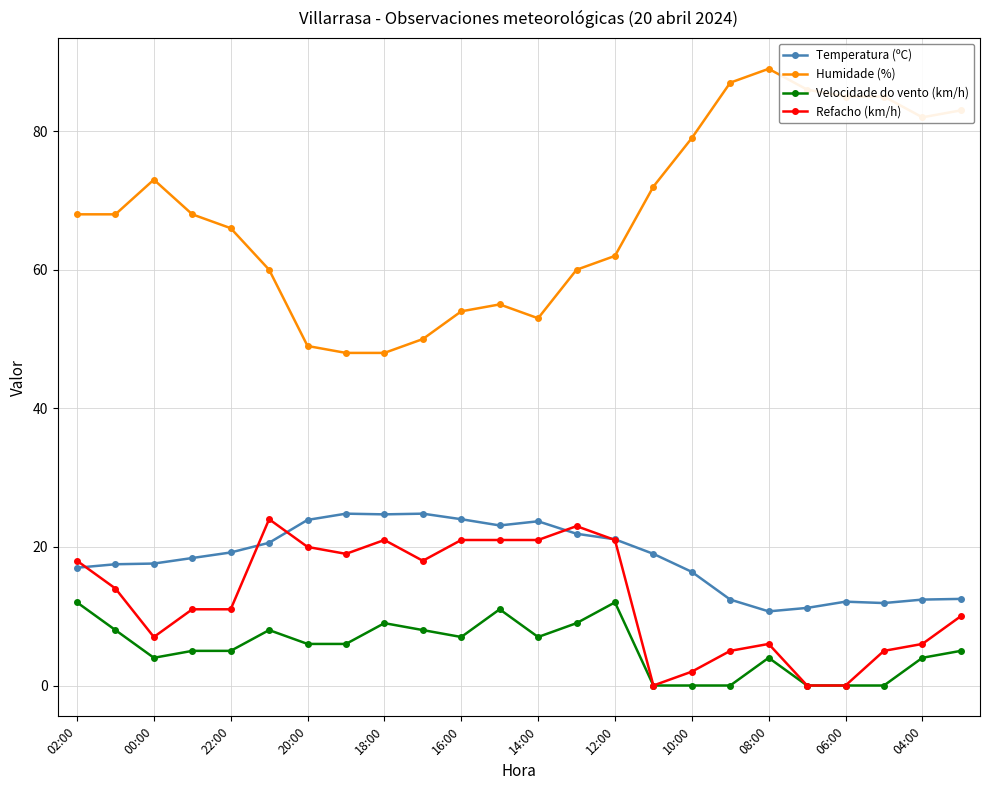

How many series are shown in this chart?

4